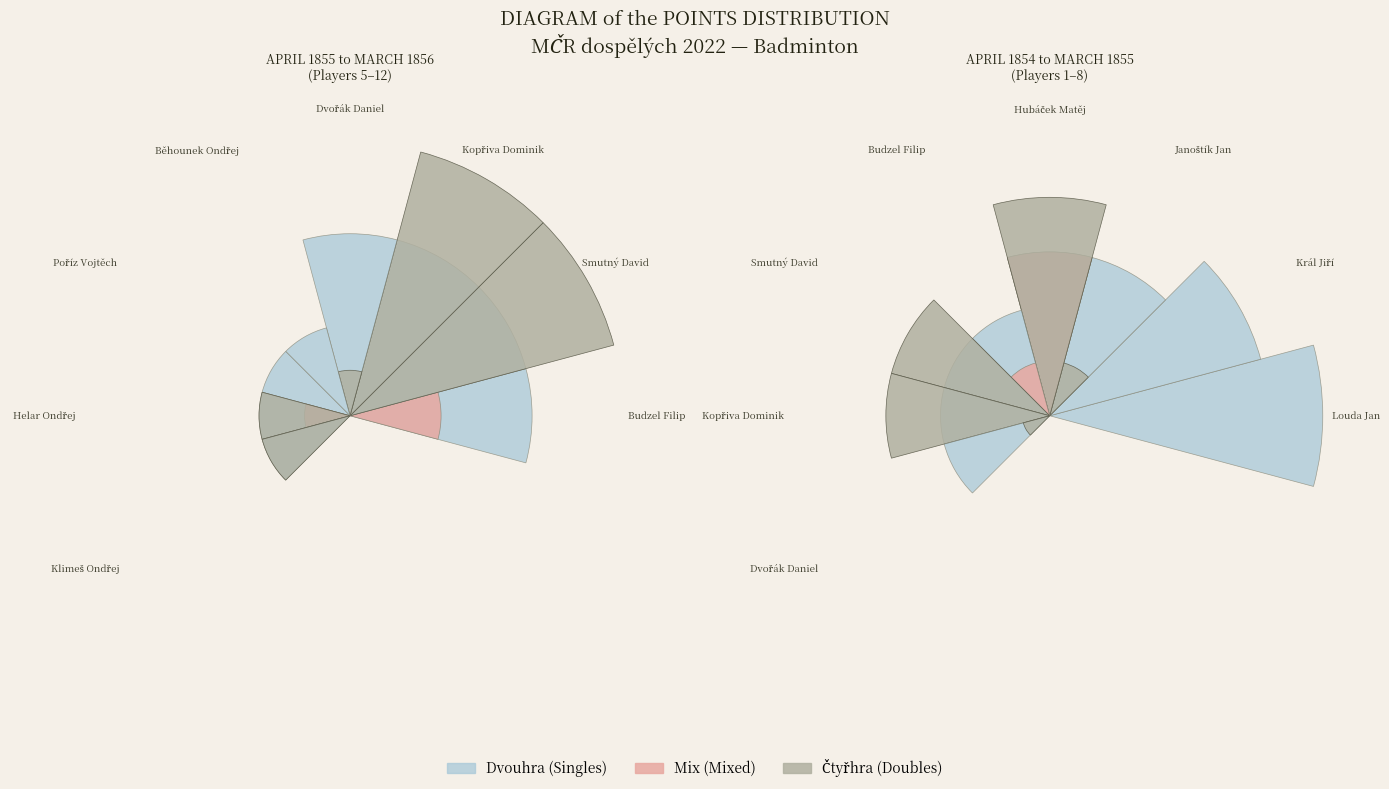

To the nearest percent, what portion does Smutný David represent?

7%